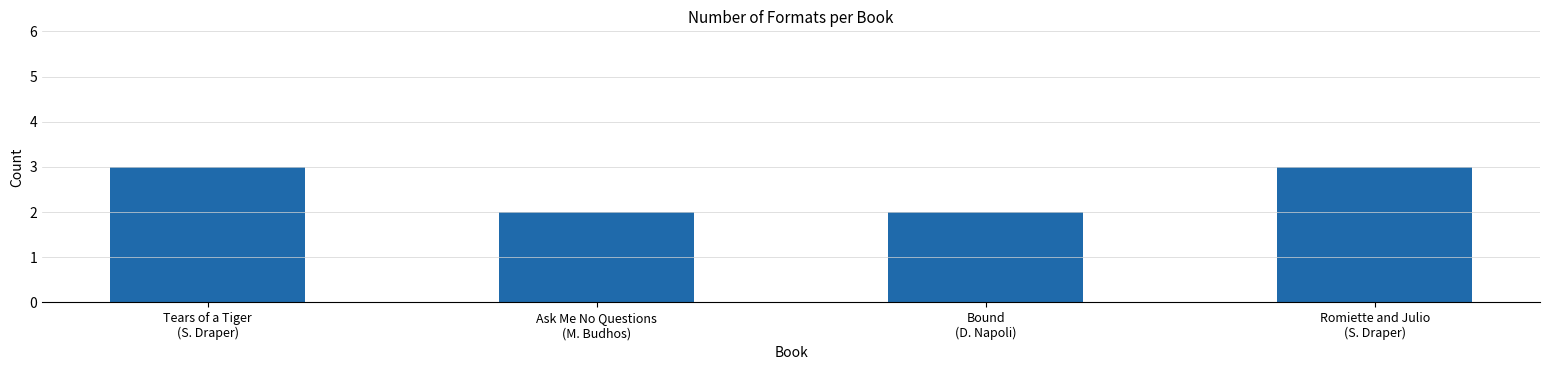

What is the greatest value displayed?

3